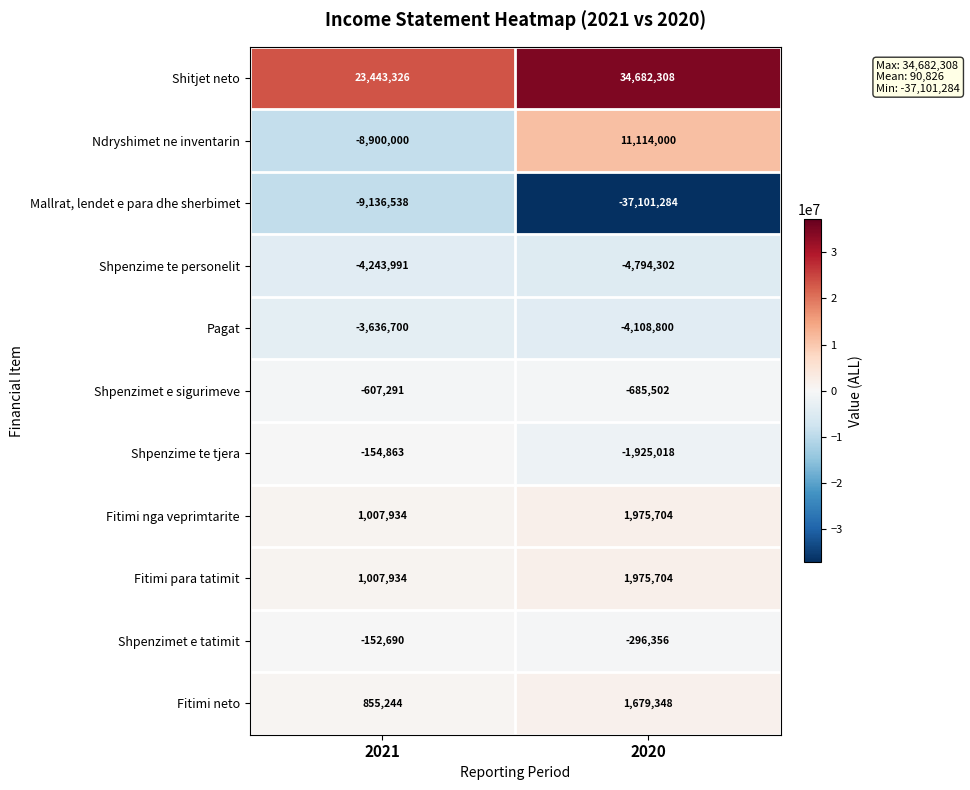

The value of Fitimi para tatimit at 2020 is 1975704. True or false?

True